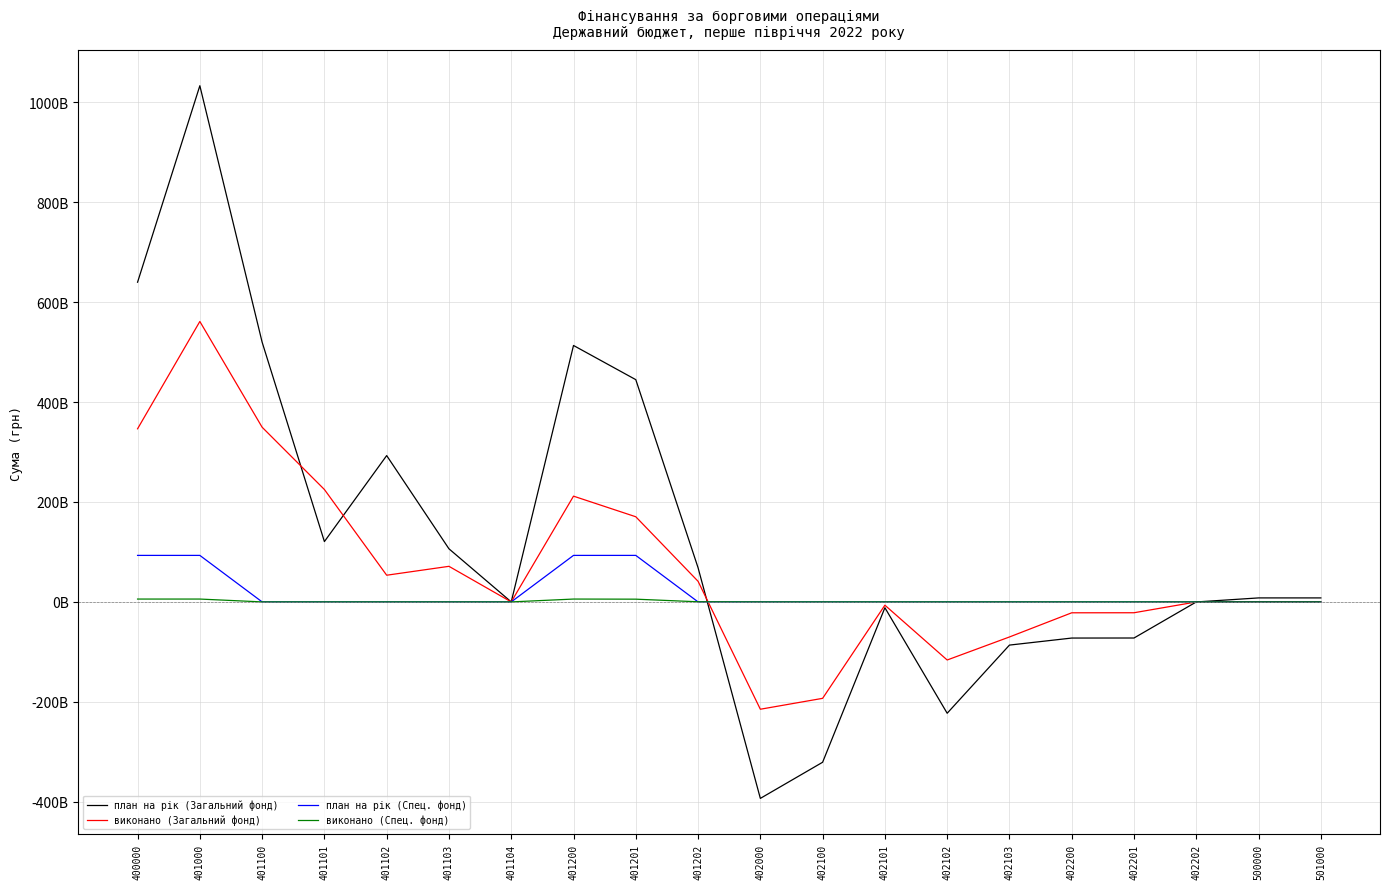

Rank the categories by план на рік (Загальний фонд) value from lowest to highest.

402000, 402100, 402102, 402103, 402200, 402201, 402101, 402202, 401104, 500000, 501000, 401202, 401103, 401101, 401102, 401201, 401200, 401100, 400000, 401000